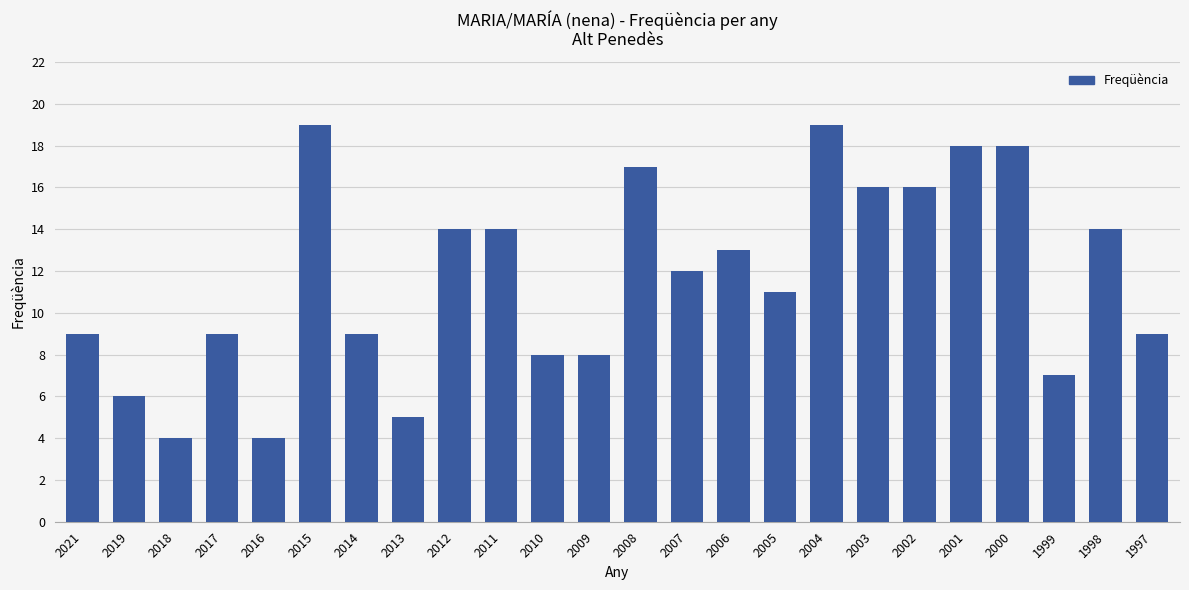

How many data points does each series have?

24